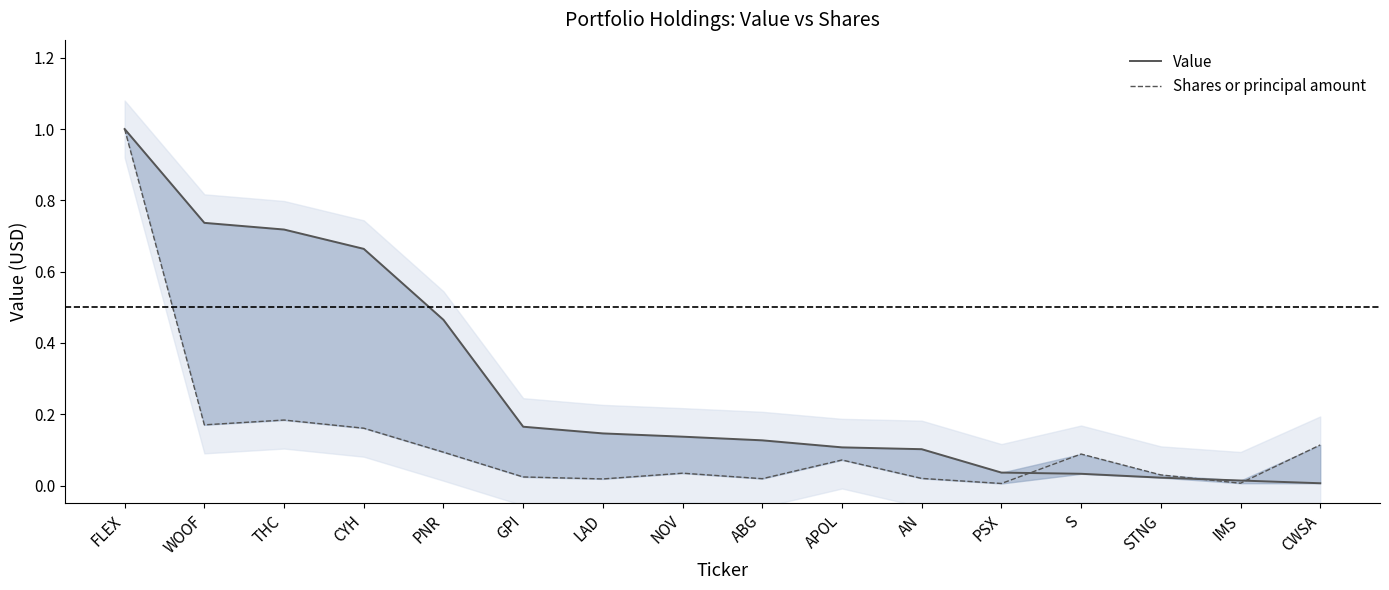

Is it true that Value equals 0.5 at WOOF?

False